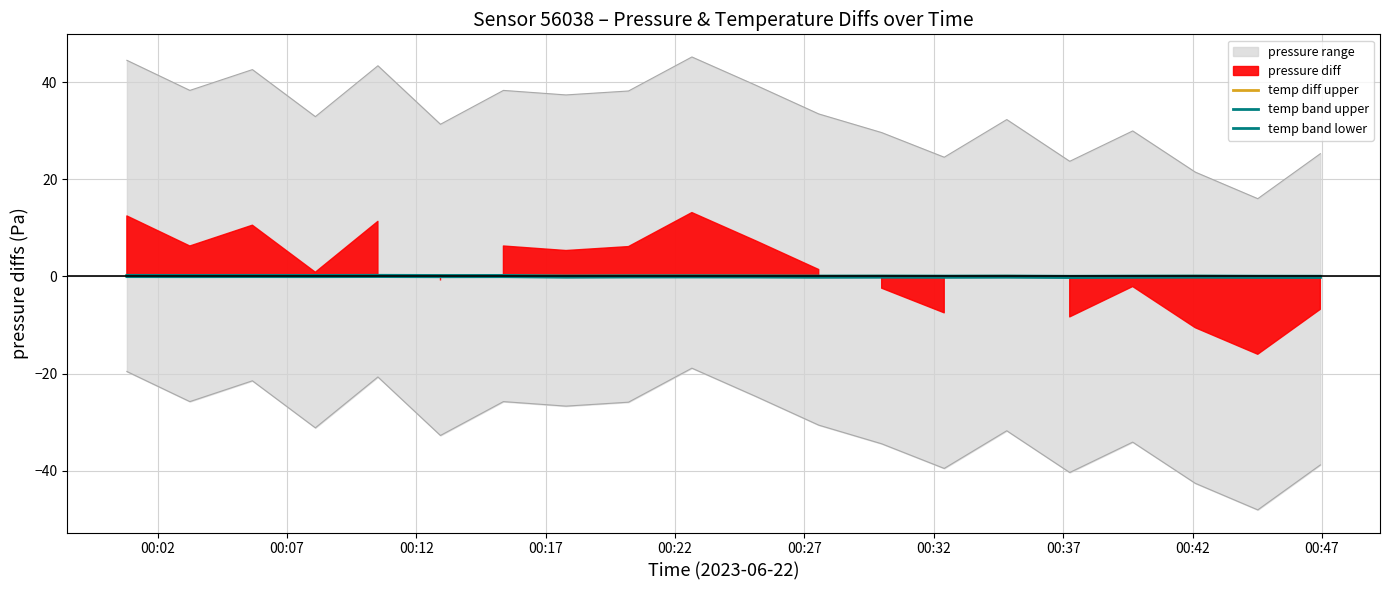

In temp diff upper, how many points are higher than both neighbors (excluding endpoints)?

7